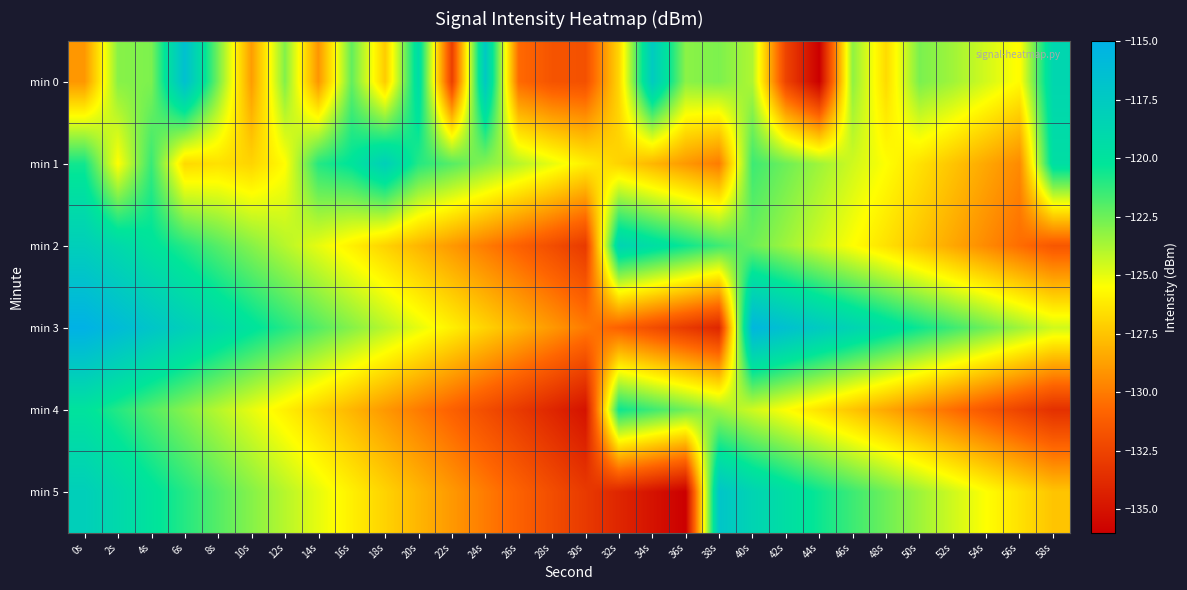

Reading right to left, what are all the values shown in this chart?

min 0: 58s=-118.7	56s=-125.6	54s=-124.6	52s=-123.5	50s=-122.8	48s=-126.7	46s=-123.2	44s=-136.0	42s=-132.5	40s=-123.9	38s=-122.8	36s=-123.1	34s=-117.6	32s=-126.9	30s=-131.8	28s=-131.7	26s=-130.6	24s=-117.3	22s=-132.7	20s=-119.3	18s=-127.3	16s=-122.3	14s=-129.1	12s=-122.9	10s=-128.9	8s=-122.7	6s=-116.5	4s=-122.8	2s=-123.0	0s=-129.0
min 1: 58s=-119.5	56s=-129.5	54s=-128.5	52s=-127.5	50s=-126.5	48s=-125.5	46s=-124.5	44s=-123.5	42s=-122.5	40s=-121.5	38s=-130.0	36s=-129.0	34s=-128.0	32s=-127.0	30s=-126.0	28s=-125.0	26s=-124.0	24s=-123.0	22s=-122.0	20s=-121.0	18s=-118.1	16s=-120.1	14s=-121.0	12s=-125.6	10s=-127.0	8s=-126.5	6s=-126.8	4s=-121.4	2s=-125.5	0s=-120.6
min 2: 58s=-131.5	56s=-130.5	54s=-129.5	52s=-128.5	50s=-127.5	48s=-126.5	46s=-125.5	44s=-124.5	42s=-123.5	40s=-122.5	38s=-121.5	36s=-120.5	34s=-119.5	32s=-118.5	30s=-133.0	28s=-132.0	26s=-131.0	24s=-130.0	22s=-129.0	20s=-128.0	18s=-127.0	16s=-126.0	14s=-125.0	12s=-124.0	10s=-123.0	8s=-122.0	6s=-121.0	4s=-120.0	2s=-119.0	0s=-118.0
min 3: 58s=-124.5	56s=-123.5	54s=-122.5	52s=-121.5	50s=-120.5	48s=-119.5	46s=-118.5	44s=-117.5	42s=-116.5	40s=-115.5	38s=-134.0	36s=-133.0	34s=-132.0	32s=-131.0	30s=-130.0	28s=-129.0	26s=-128.0	24s=-127.0	22s=-126.0	20s=-125.0	18s=-124.0	16s=-123.0	14s=-122.0	12s=-121.0	10s=-120.0	8s=-119.0	6s=-118.0	4s=-117.0	2s=-116.0	0s=-115.0
min 4: 58s=-133.5	56s=-132.5	54s=-131.5	52s=-130.5	50s=-129.5	48s=-128.5	46s=-127.5	44s=-126.5	42s=-125.5	40s=-124.5	38s=-123.5	36s=-122.5	34s=-121.5	32s=-120.5	30s=-135.0	28s=-134.0	26s=-133.0	24s=-132.0	22s=-131.0	20s=-130.0	18s=-129.0	16s=-128.0	14s=-127.0	12s=-126.0	10s=-125.0	8s=-124.0	6s=-123.0	4s=-122.0	2s=-121.0	0s=-120.0
min 5: 58s=-127.5	56s=-126.5	54s=-125.5	52s=-124.5	50s=-123.5	48s=-122.5	46s=-121.5	44s=-120.5	42s=-119.5	40s=-118.5	38s=-117.0	36s=-136.0	34s=-135.0	32s=-134.0	30s=-133.0	28s=-132.0	26s=-131.0	24s=-130.0	22s=-129.0	20s=-128.0	18s=-127.0	16s=-126.0	14s=-125.0	12s=-124.0	10s=-123.0	8s=-122.0	6s=-121.0	4s=-120.0	2s=-119.0	0s=-118.0